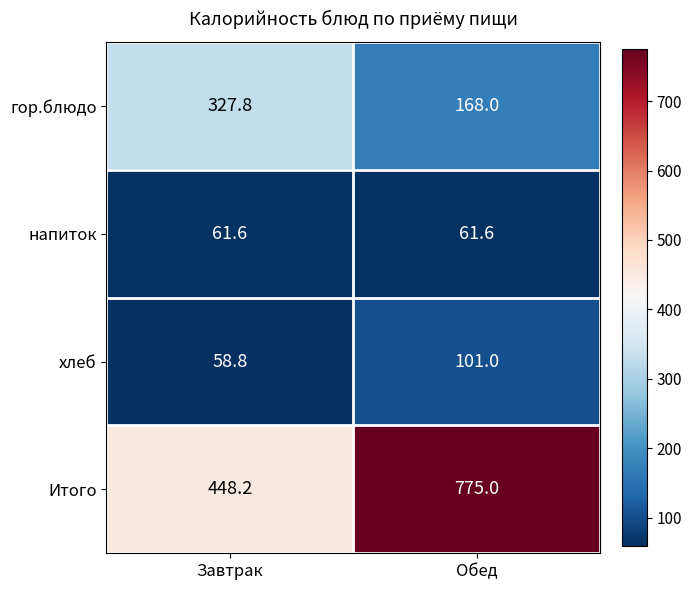

What is the total value across all series at Завтрак?

896.4